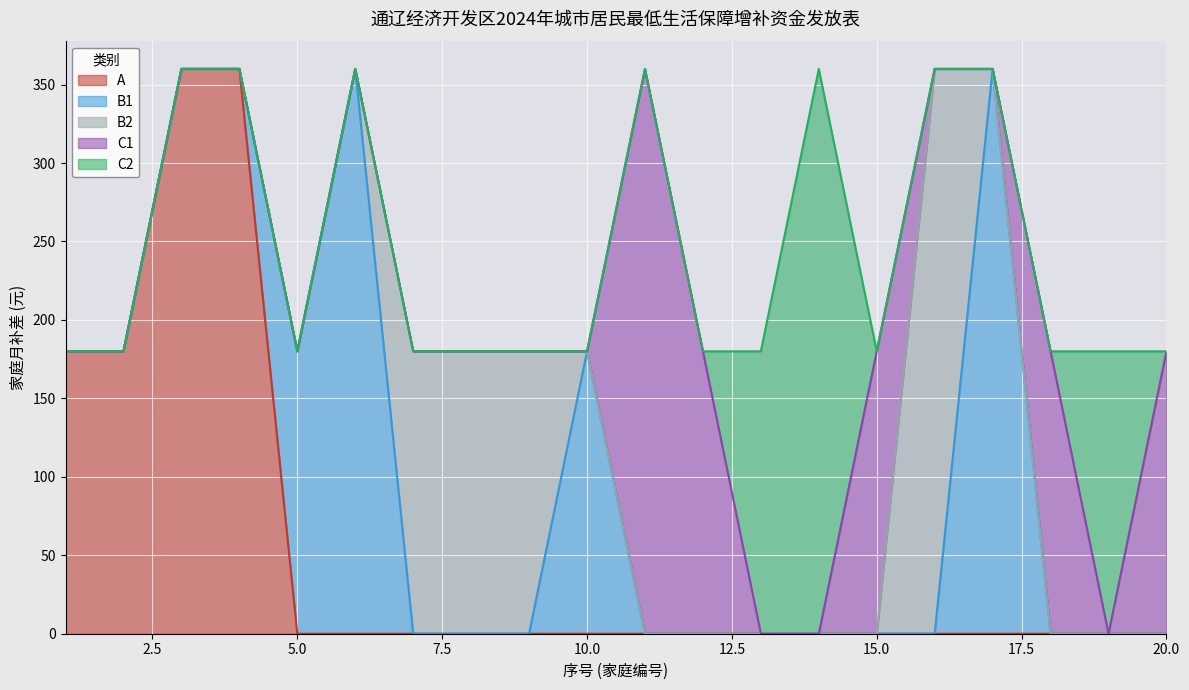

The value of A at 15.0 is 0. True or false?

True